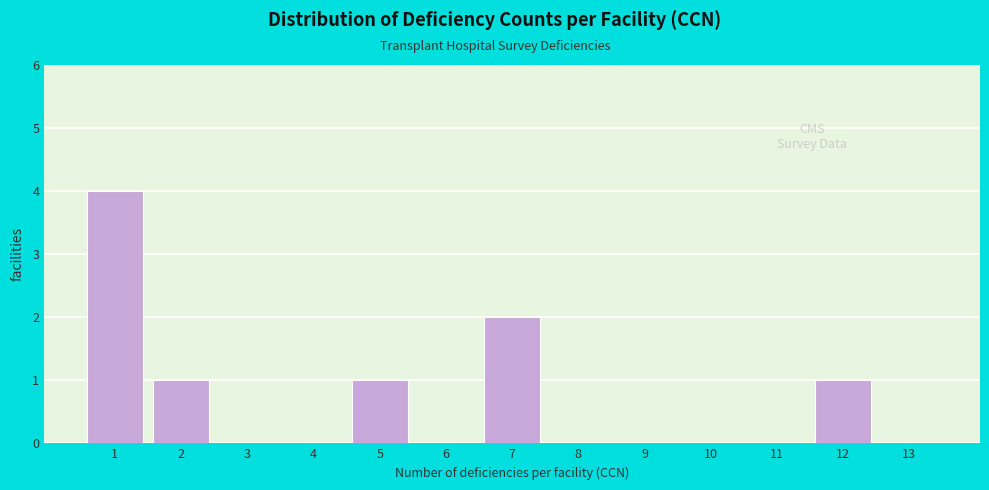

What is the height of the bar covering 11.5 to 12.5 on the x-axis? The values are not printed on the chart, so give them approximately, as read against the axis.

1